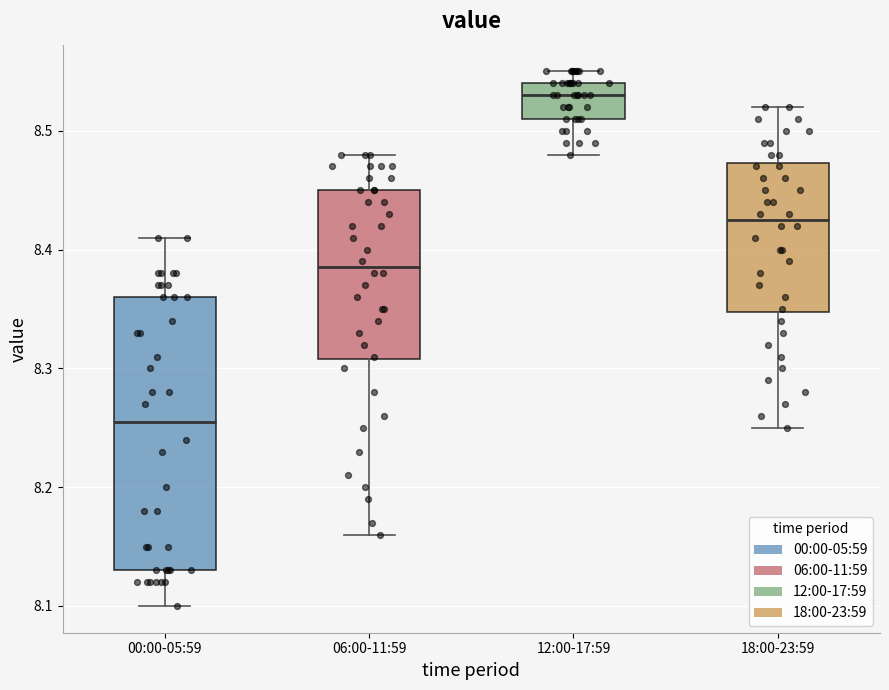

Reading left to right, read every box against the y-axis: the position of its median line, the range the box covers, and the ends of its whiskers. The values are not printed on the chart, so give them approximately, as read against the axis.

00:00-05:59: median 8.26, box 8.13 to 8.36, whiskers 8.10 to 8.41
06:00-11:59: median 8.39, box 8.31 to 8.45, whiskers 8.16 to 8.48
12:00-17:59: median 8.53, box 8.51 to 8.54, whiskers 8.48 to 8.55
18:00-23:59: median 8.43, box 8.35 to 8.47, whiskers 8.25 to 8.52